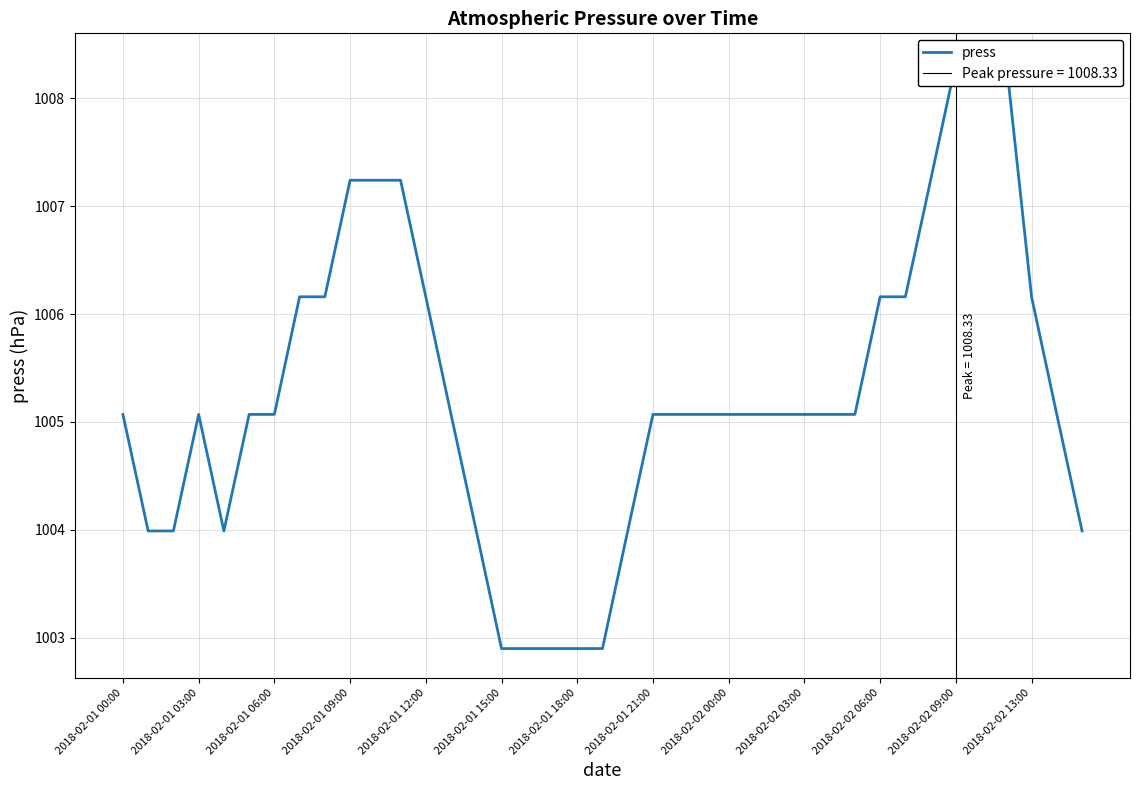

Does the chart have visible grid lines?

Yes